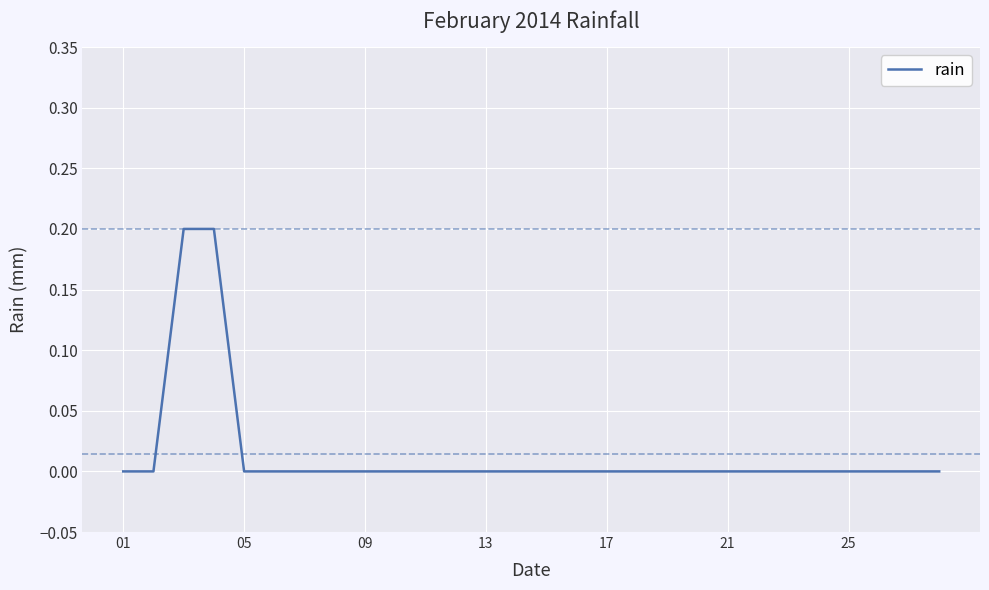

Reading left to right, list all the values displayed in this chart.

0.0	0.0	0.2	0.2	0.0	0.0	0.0	0.0	0.0	0.0	0.0	0.0	0.0	0.0	0.0	0.0	0.0	0.0	0.0	0.0	0.0	0.0	0.0	0.0	0.0	0.0	0.0	0.0